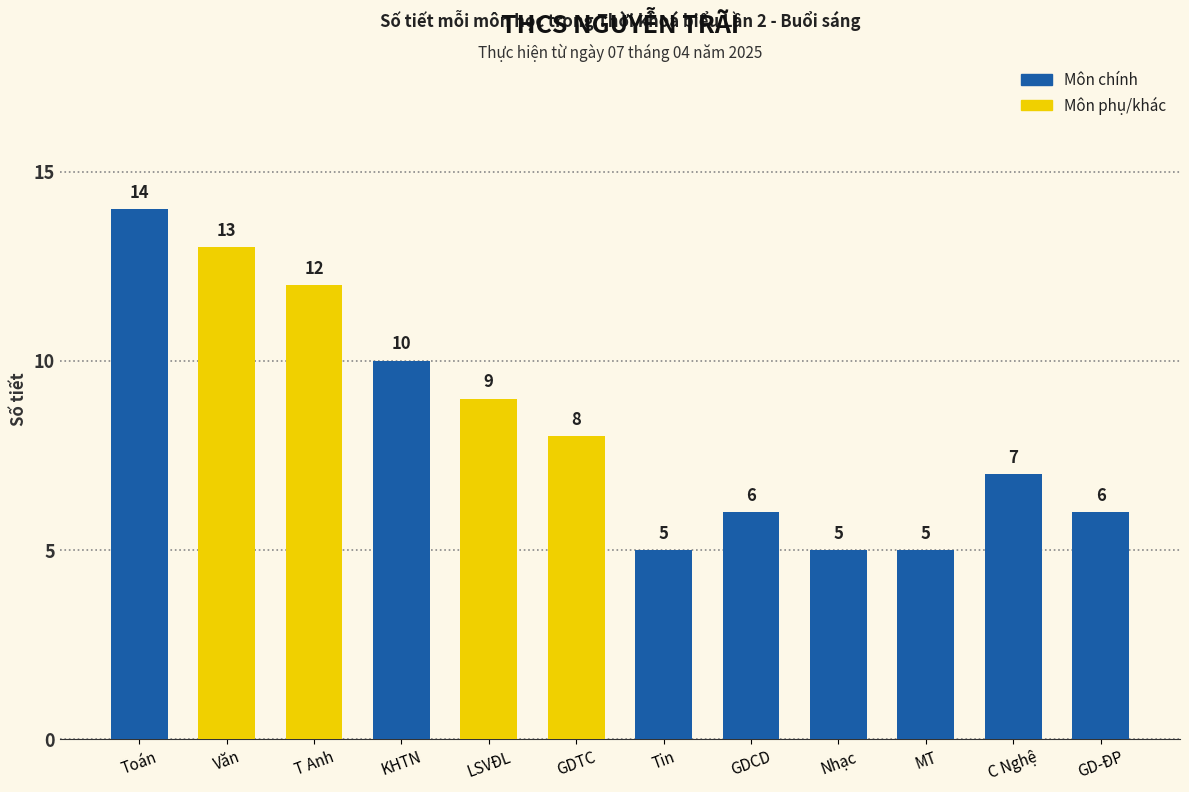

Reading left to right, list all the values displayed in this chart.

14	13	12	10	9	8	5	6	5	5	7	6